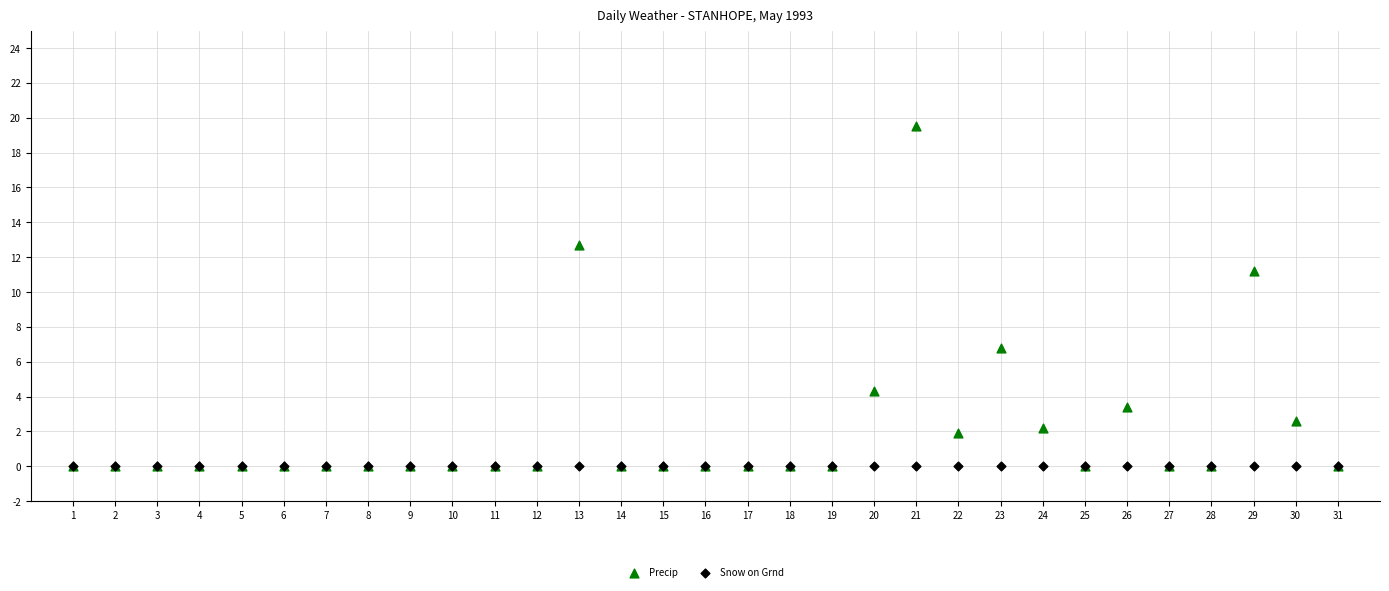

What are all the series names shown in the legend?

Precip, Snow on Grnd